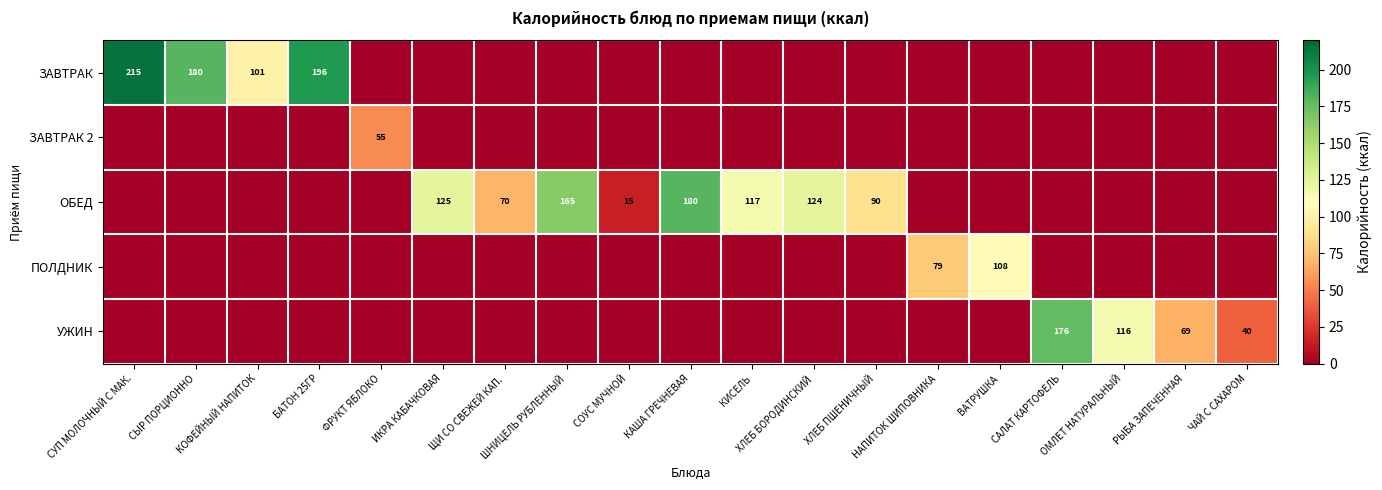

True or false: ПОЛДНИК has a value of 0.0 at ХЛЕБ ПШЕНИЧНЫЙ.

True